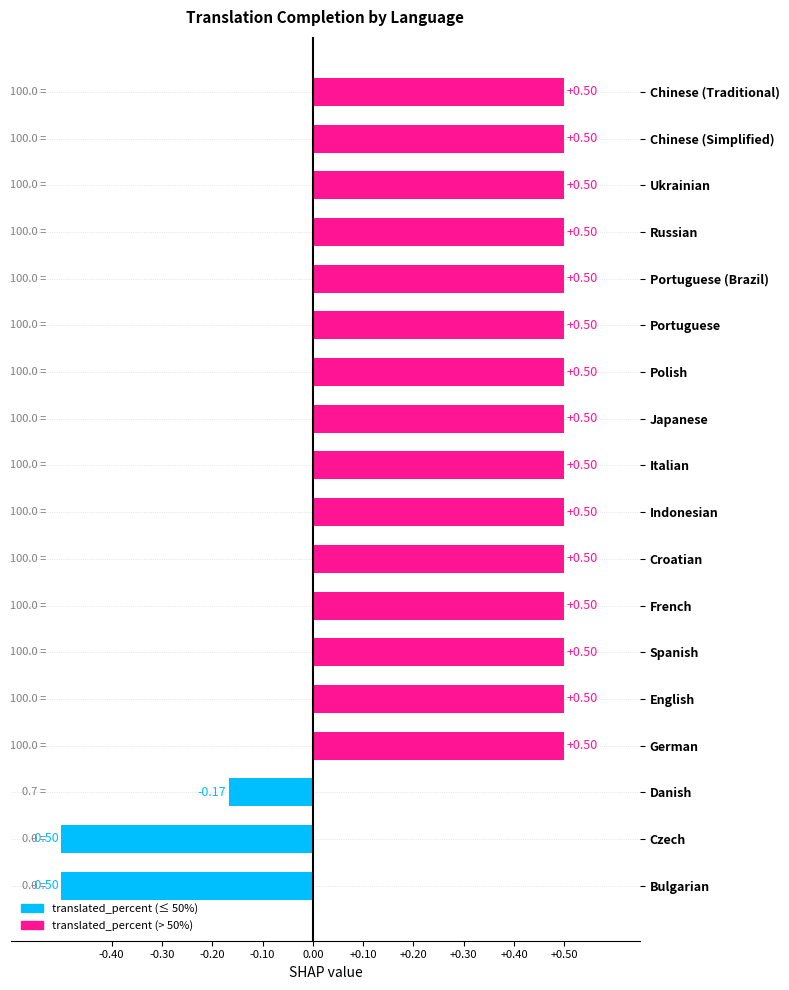

How many values are above zero?

15